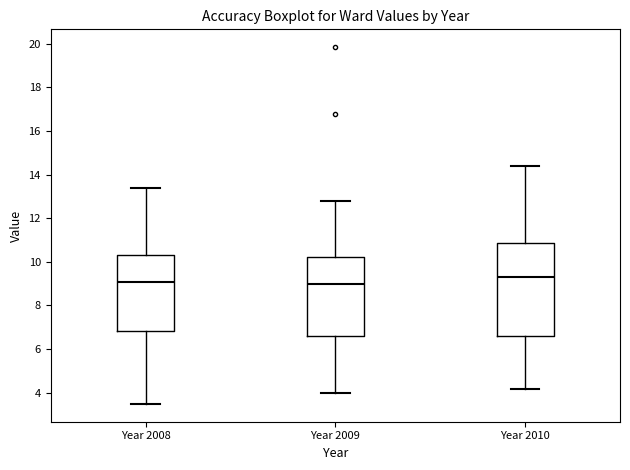

Where is the upper edge of the box for Year 2010 on the y-axis? The values are not printed on the chart, so give them approximately, as read against the axis.

10.8